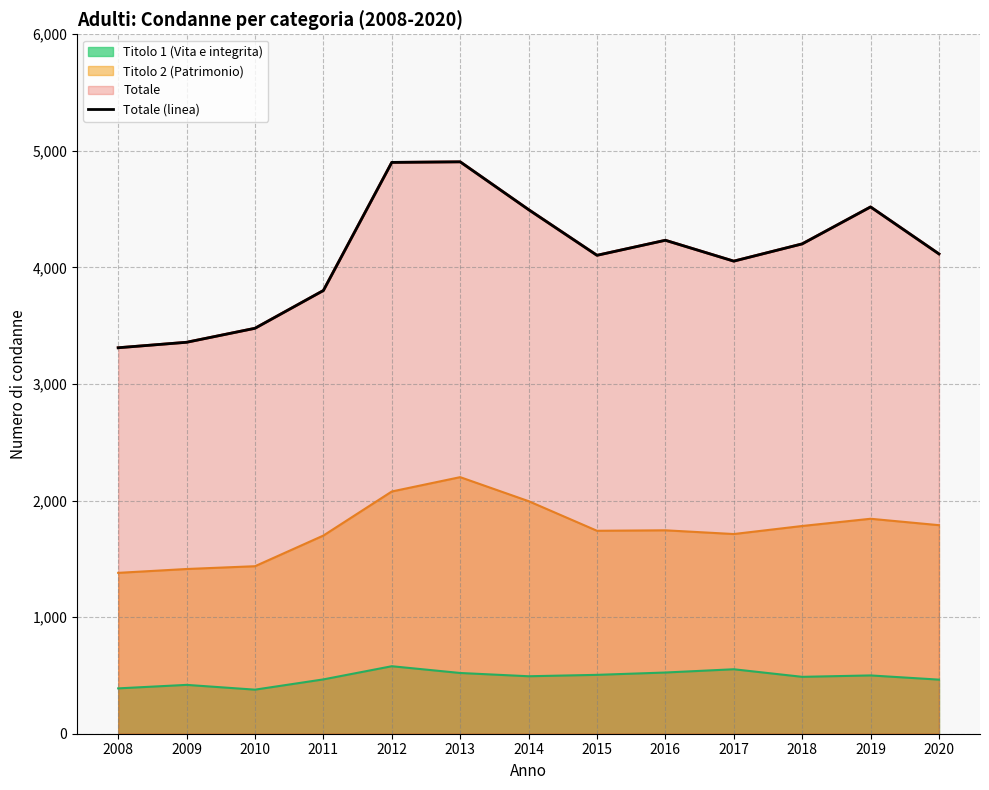

Is it true that the value at 2012 is 7494?

False